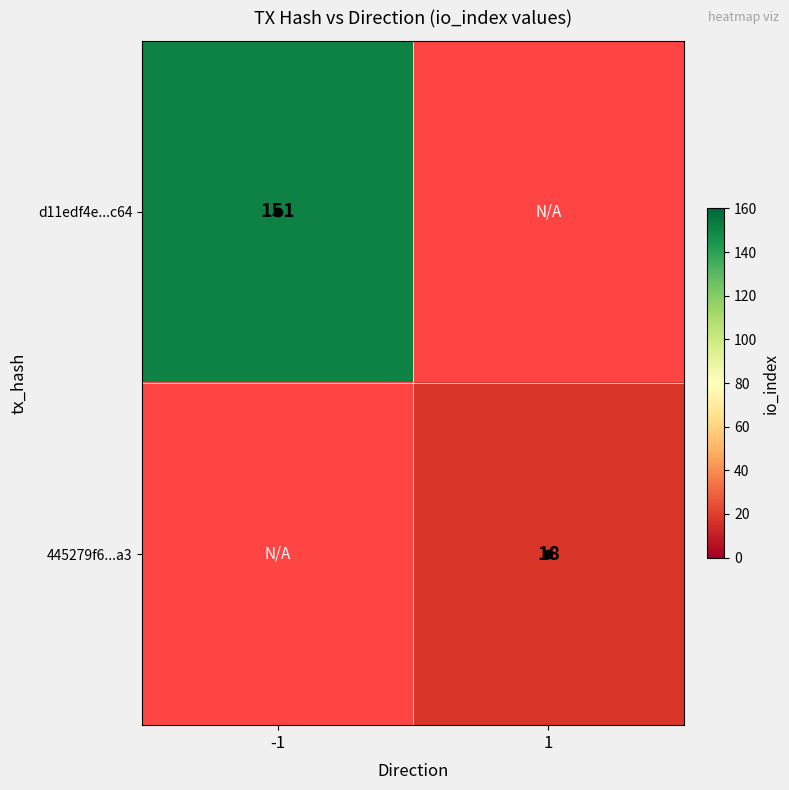

True or false: 445279f6...a3 has a value of 18 at 1.

True